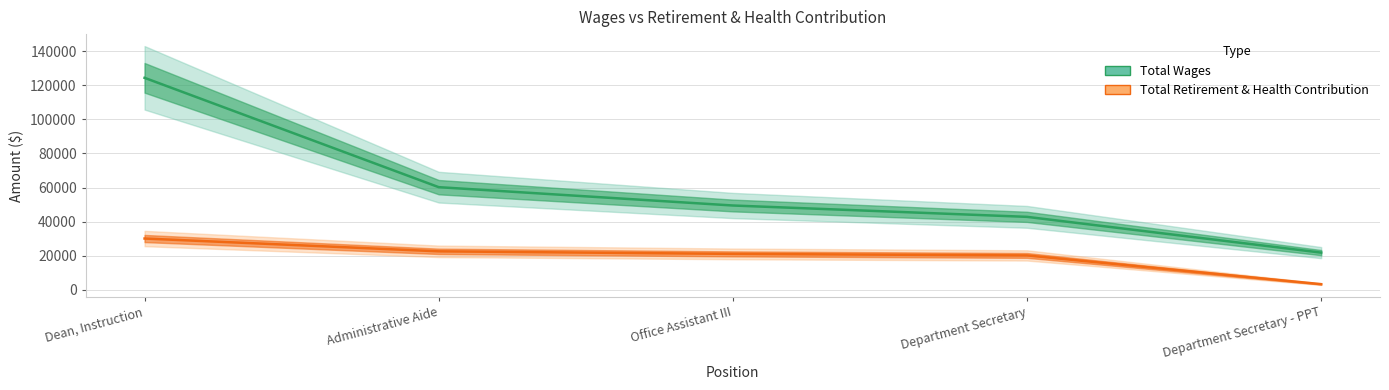

Reading right to left, transcribe all the data shown in this chart.

Total Wages: 21745	42761	49433	60207	124471
Total Retirement & Health Contribution: 3200	20089	20997	22500	30028